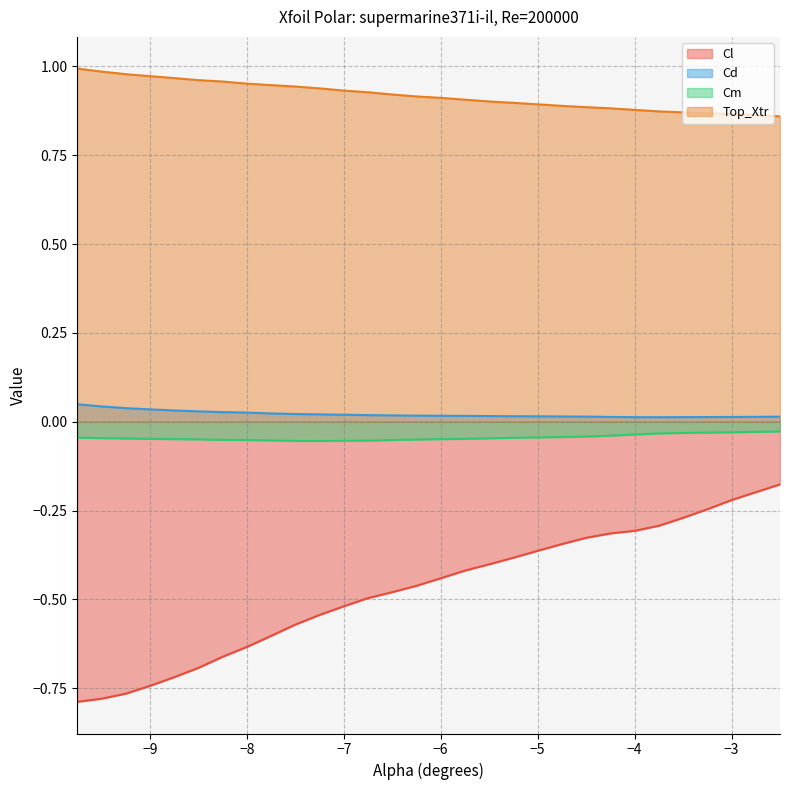

Which series has the largest total across all categories?

Top_Xtr